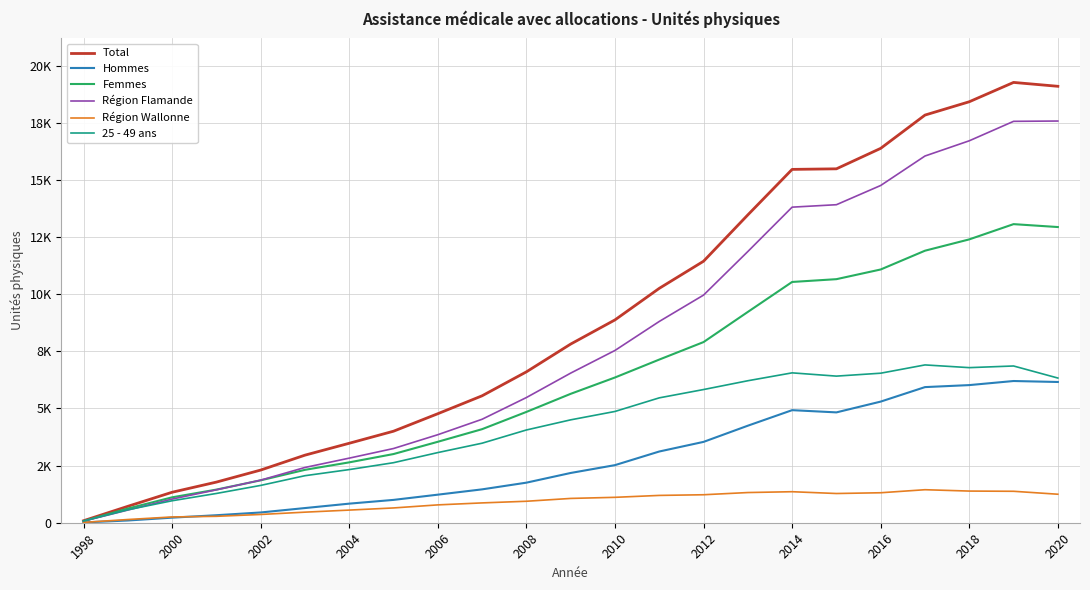

Does the chart have visible grid lines?

Yes